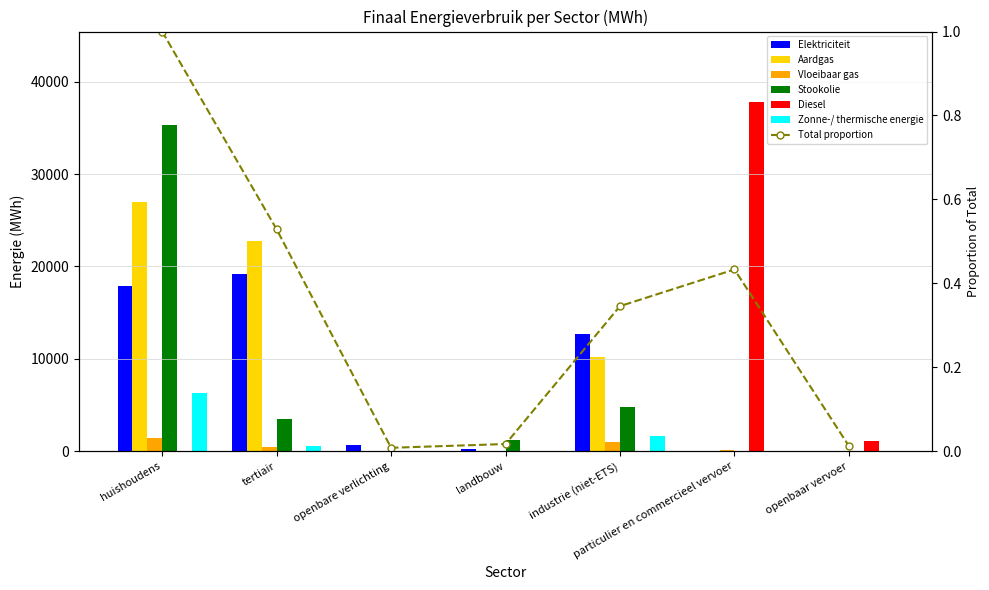

Which has a higher value, landbouw or openbaar vervoer?

landbouw